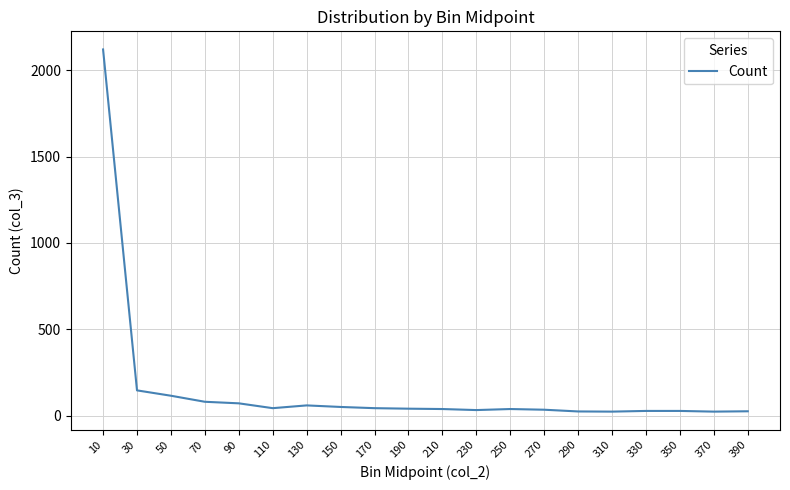

What is the difference between the values at 230 and 110?

11